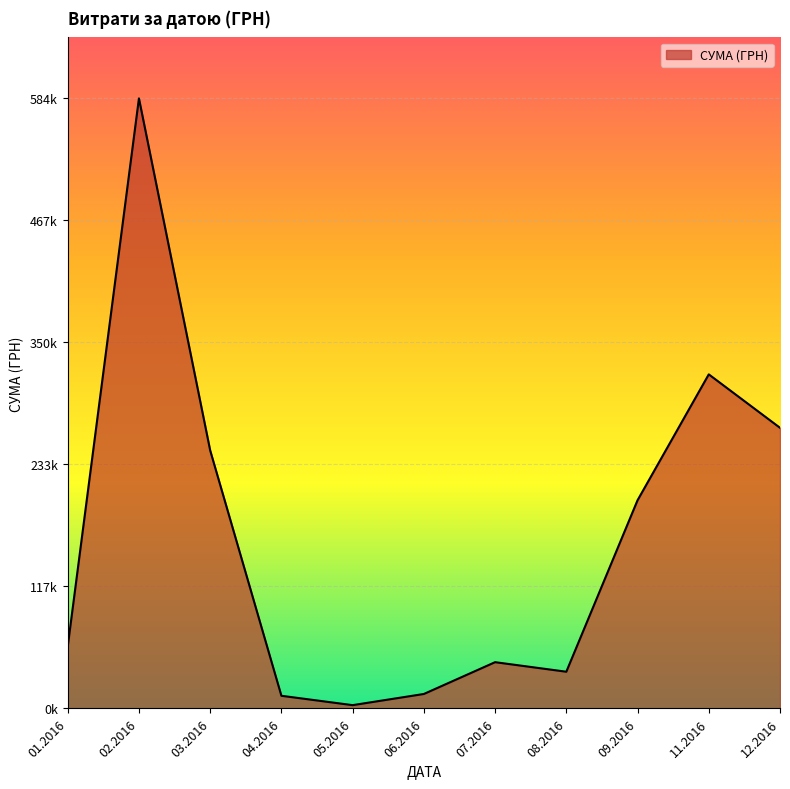

Does the chart display data point markers on the line(s)?

No